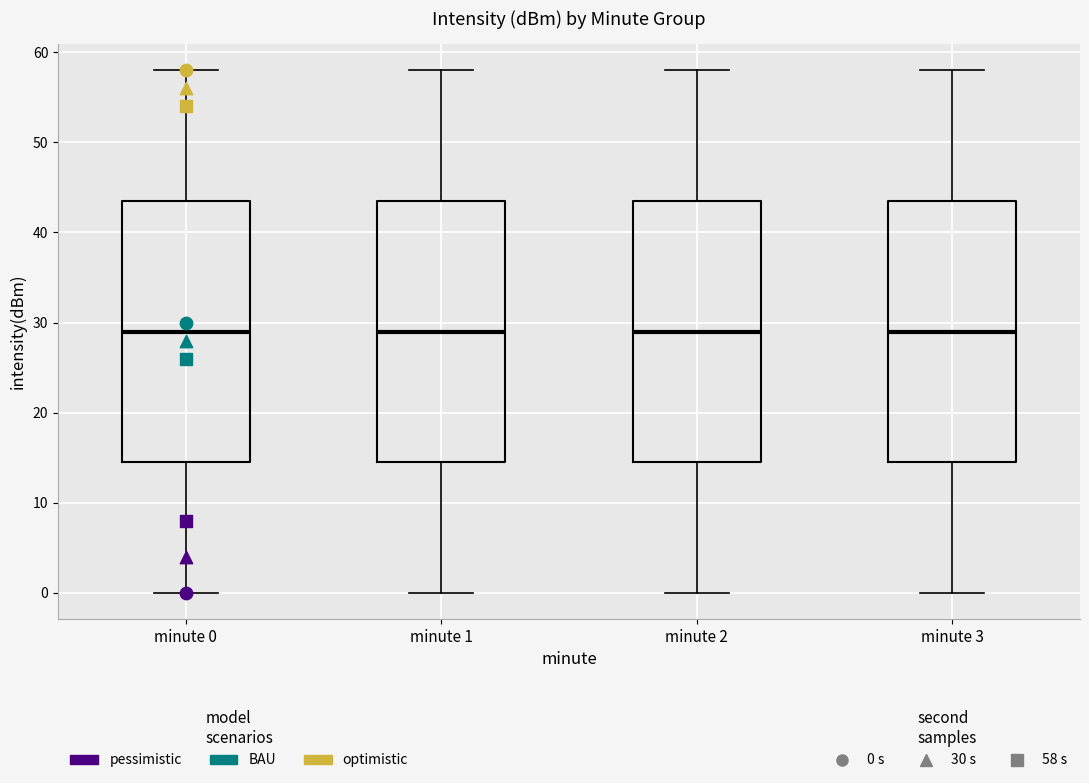

Reading left to right, read every box against the y-axis: the position of its median line, the range the box covers, and the ends of its whiskers. The values are not printed on the chart, so give them approximately, as read against the axis.

minute 0: median 29, box 15 to 44, whiskers 0 to 58
minute 1: median 29, box 15 to 44, whiskers 0 to 58
minute 2: median 29, box 15 to 44, whiskers 0 to 58
minute 3: median 29, box 15 to 44, whiskers 0 to 58